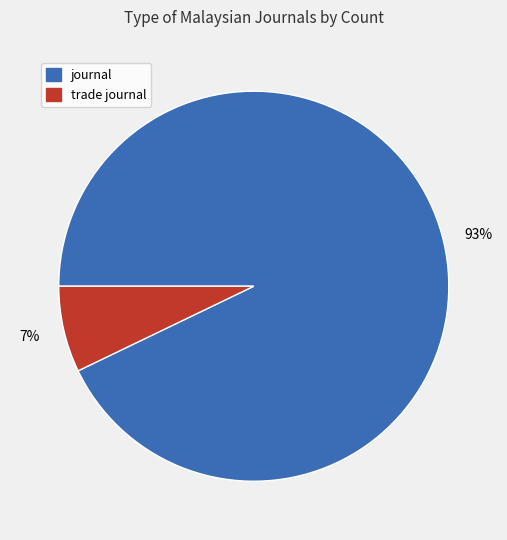

How many segments does this pie chart have?

2